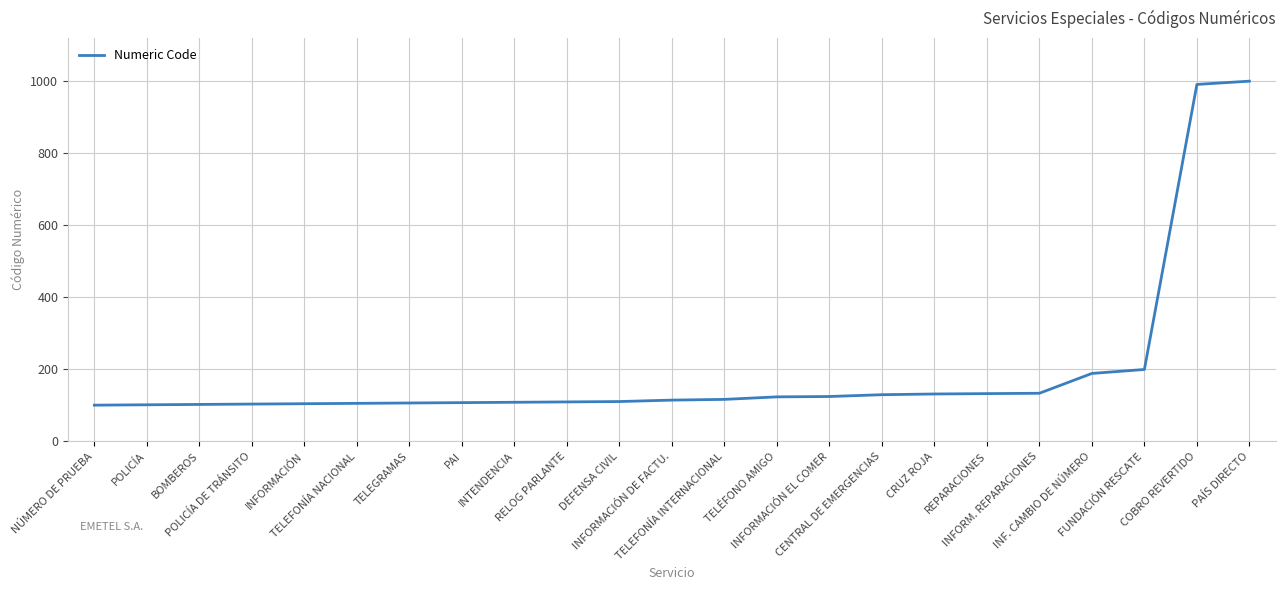

What is the smallest value displayed?

100